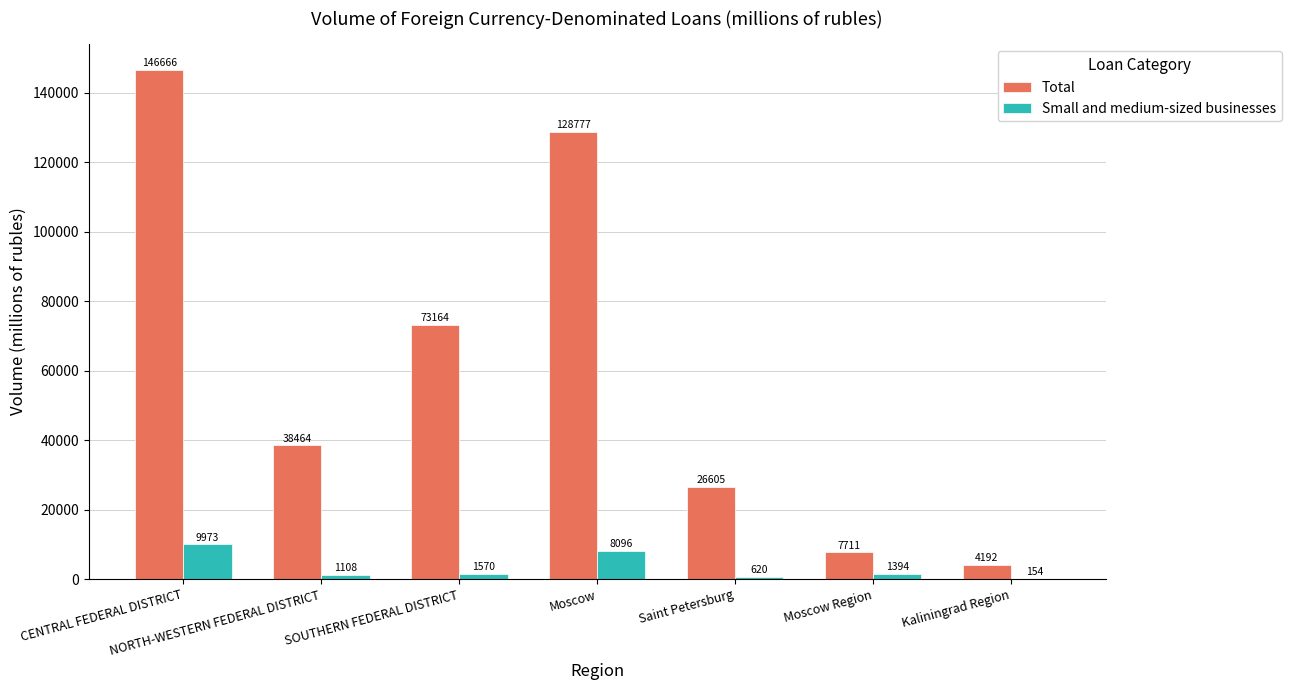

Reading left to right, extract all data points from this chart.

Total: CENTRAL FEDERAL DISTRICT=146666	NORTH-WESTERN FEDERAL DISTRICT=38464	SOUTHERN FEDERAL DISTRICT=73164	Moscow=128777	Saint Petersburg=26605	Moscow Region=7711	Kaliningrad Region=4192
Small and medium-sized businesses: CENTRAL FEDERAL DISTRICT=9973	NORTH-WESTERN FEDERAL DISTRICT=1108	SOUTHERN FEDERAL DISTRICT=1570	Moscow=8096	Saint Petersburg=620	Moscow Region=1394	Kaliningrad Region=154